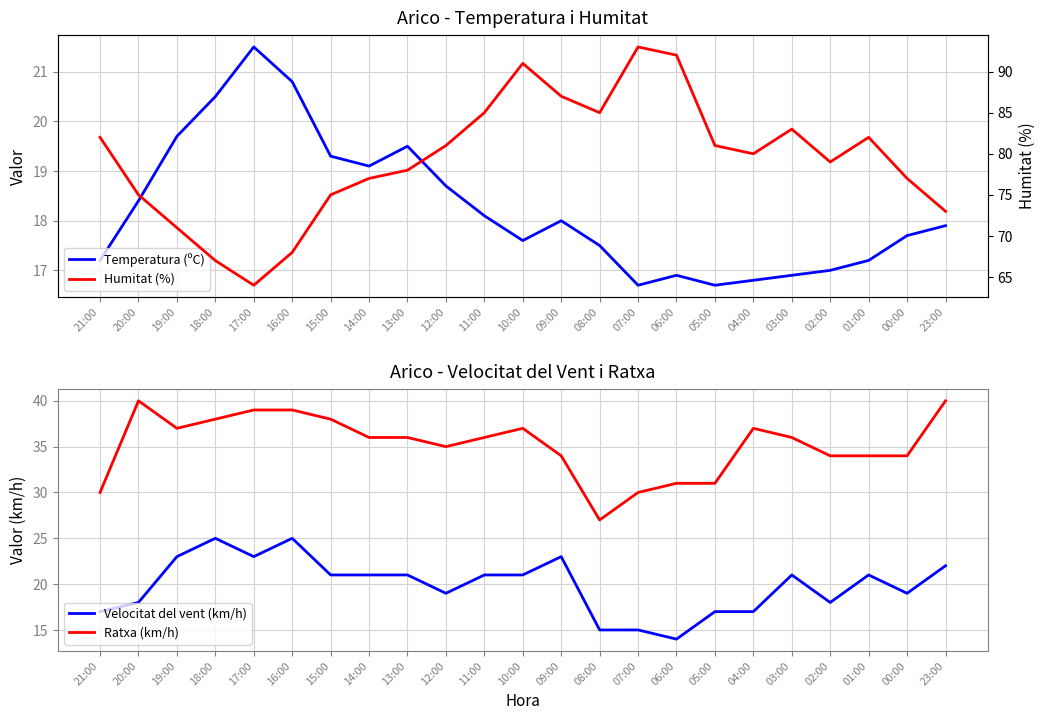

Is the value of Humitat (%) at 10:00 greater than the value of Ratxa (km/h) at 10:00?

Yes